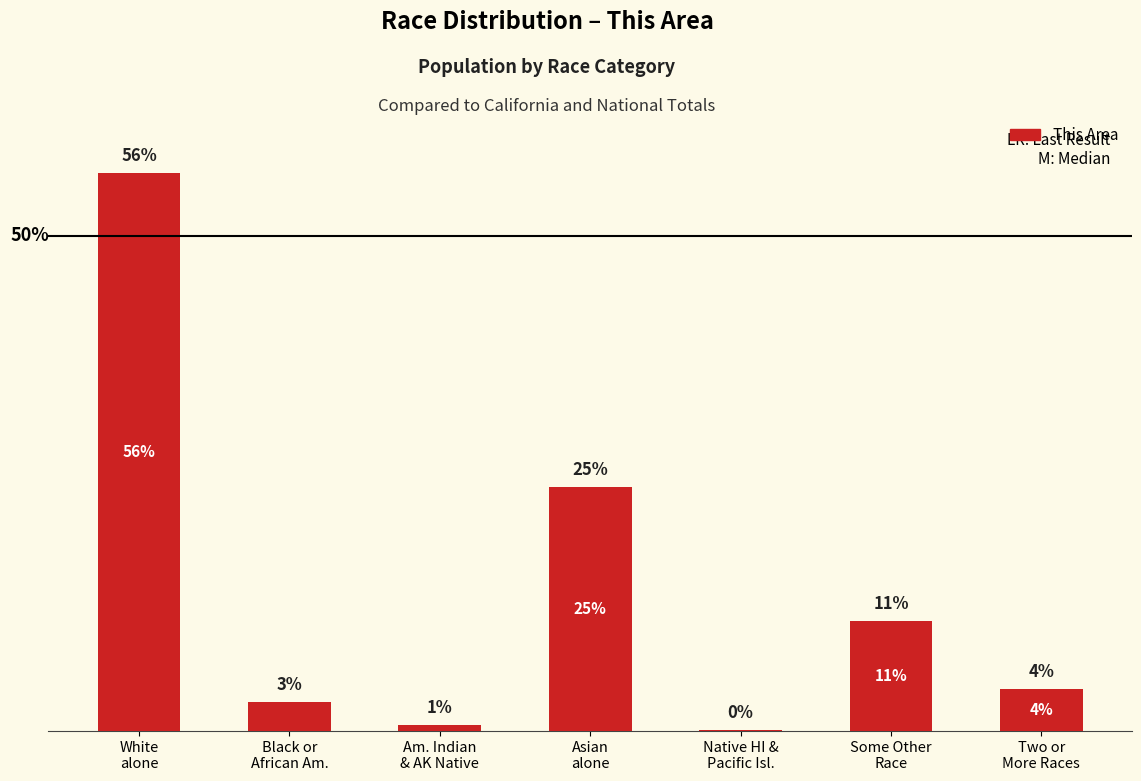

At which label does the data first exceed 37347?

White
alone